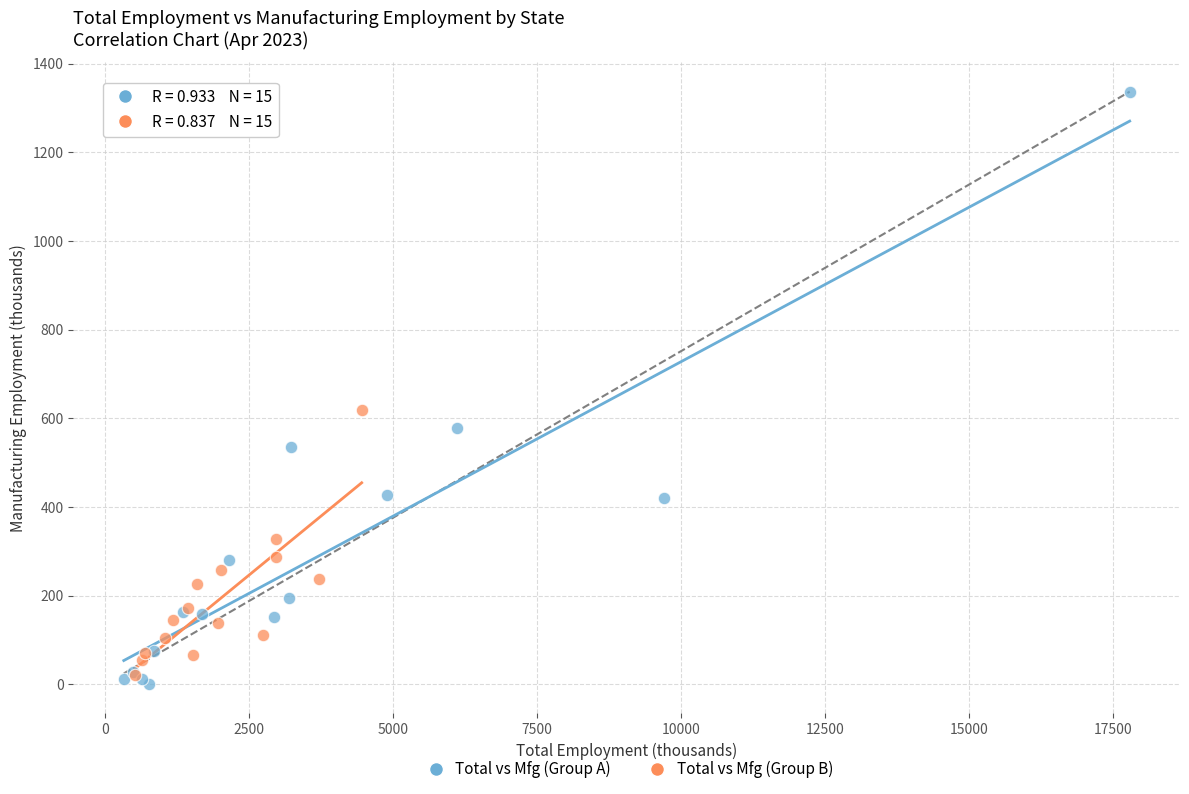

Which series has the largest Y range (max minus min)?

Total vs Mfg (Group A)